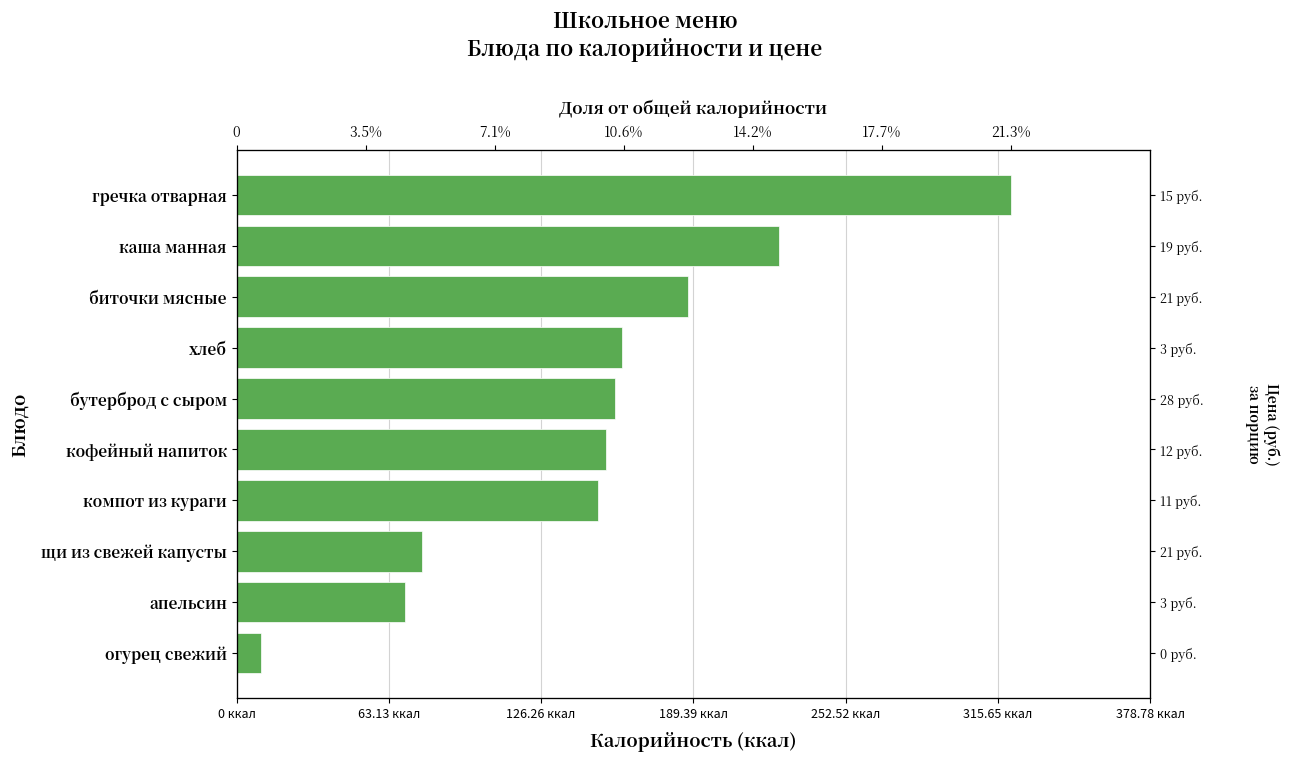

Reading right to left, what are all the values shown in this chart?

10	70	77	150	153	157	160	187	225	321